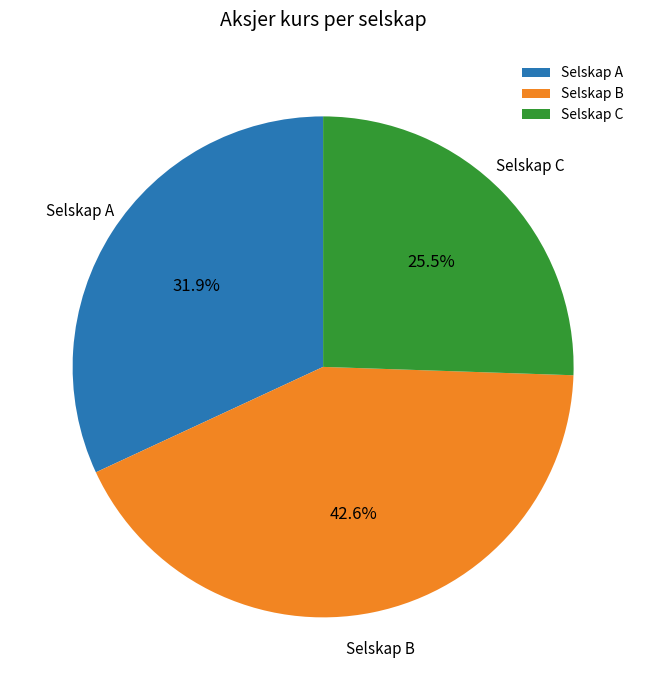

What portion of the pie excludes Selskap B?

57.4%